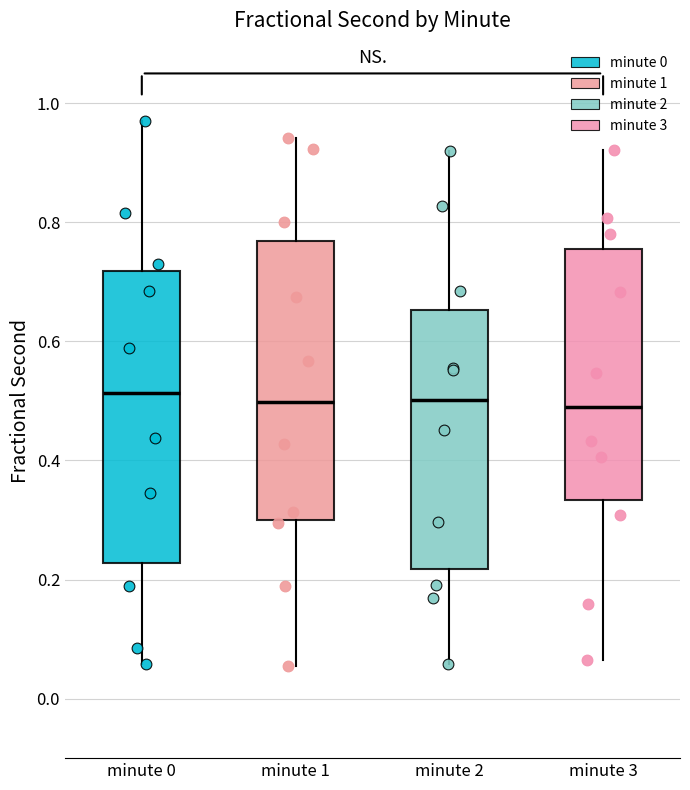

Reading left to right, read every box against the y-axis: the position of its median line, the range the box covers, and the ends of its whiskers. The values are not printed on the chart, so give them approximately, as read against the axis.

minute 0: median 0.52, box 0.22 to 0.72, whiskers 0.06 to 0.98
minute 1: median 0.50, box 0.30 to 0.76, whiskers 0.06 to 0.94
minute 2: median 0.50, box 0.22 to 0.66, whiskers 0.06 to 0.92
minute 3: median 0.48, box 0.34 to 0.76, whiskers 0.06 to 0.92